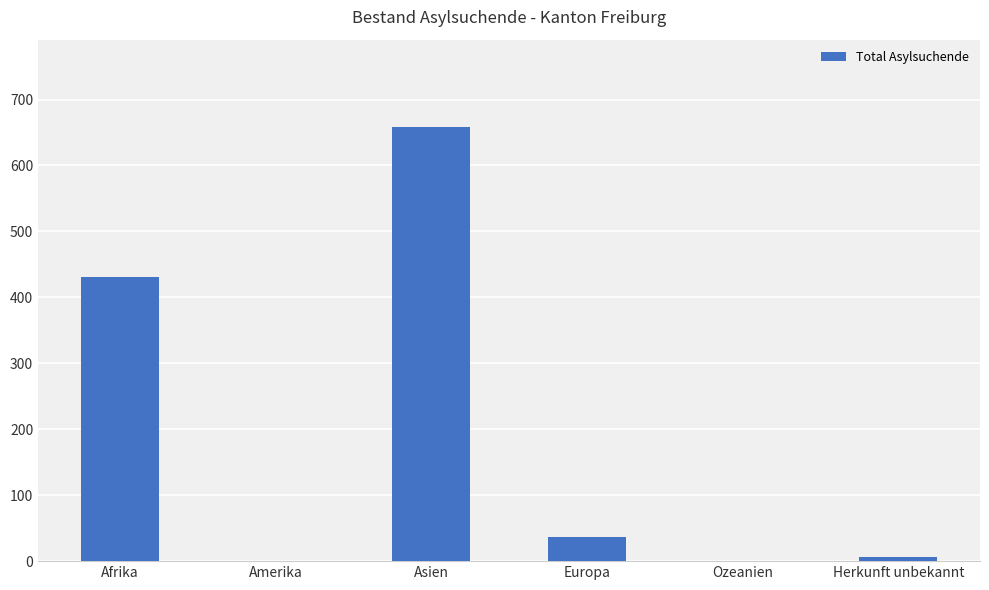

At which category does the chart reach its peak across all series?

Asien